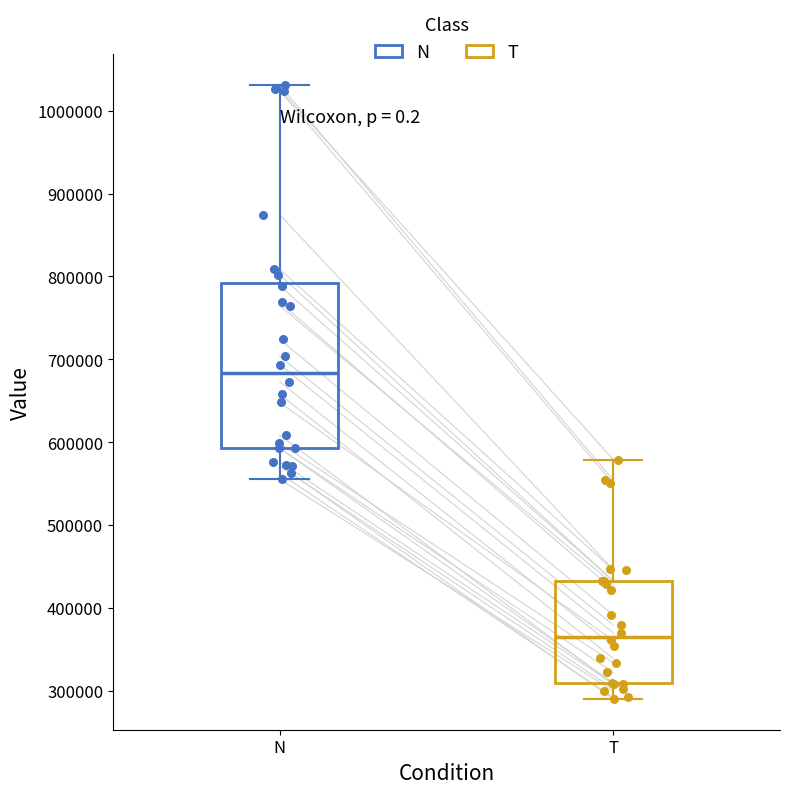

Where does the median line of the box for T sit on the y-axis? The values are not printed on the chart, so give them approximately, as read against the axis.

370000